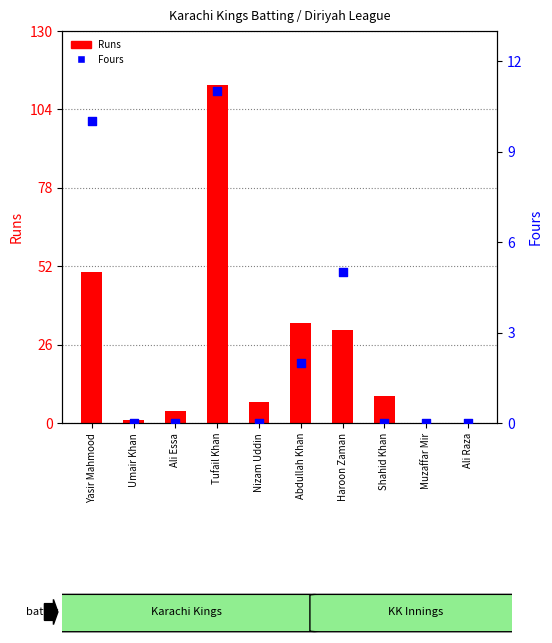

Which series reaches the maximum Y coordinate?

Runs